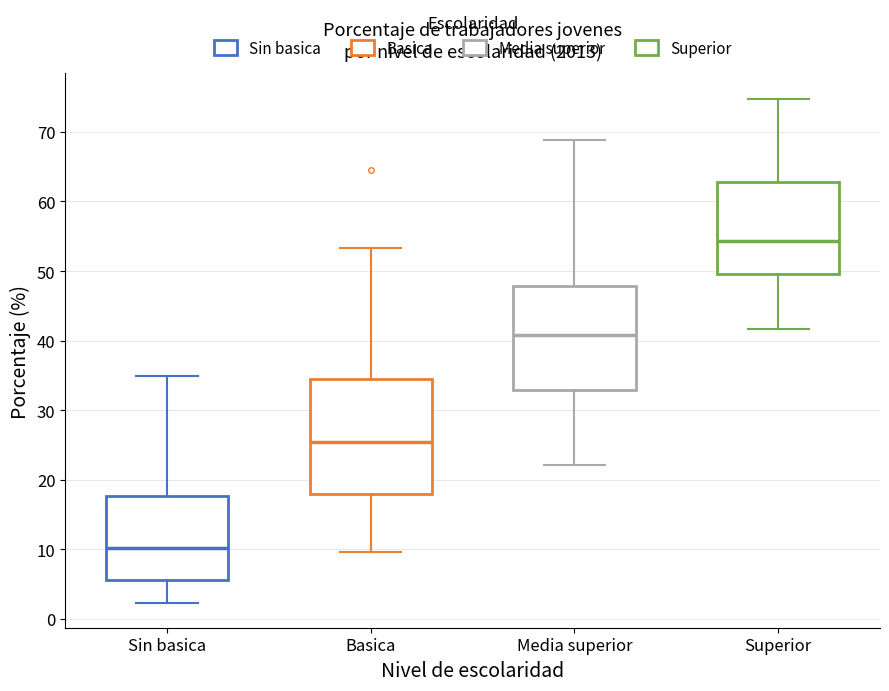

Reading left to right, read every box against the y-axis: the position of its median line, the range the box covers, and the ends of its whiskers. The values are not printed on the chart, so give them approximately, as read against the axis.

Sin basica: median 10, box 6 to 18, whiskers 2 to 35
Basica: median 25, box 18 to 35, whiskers 10 to 53
Media superior: median 41, box 33 to 48, whiskers 22 to 69
Superior: median 54, box 50 to 63, whiskers 42 to 75